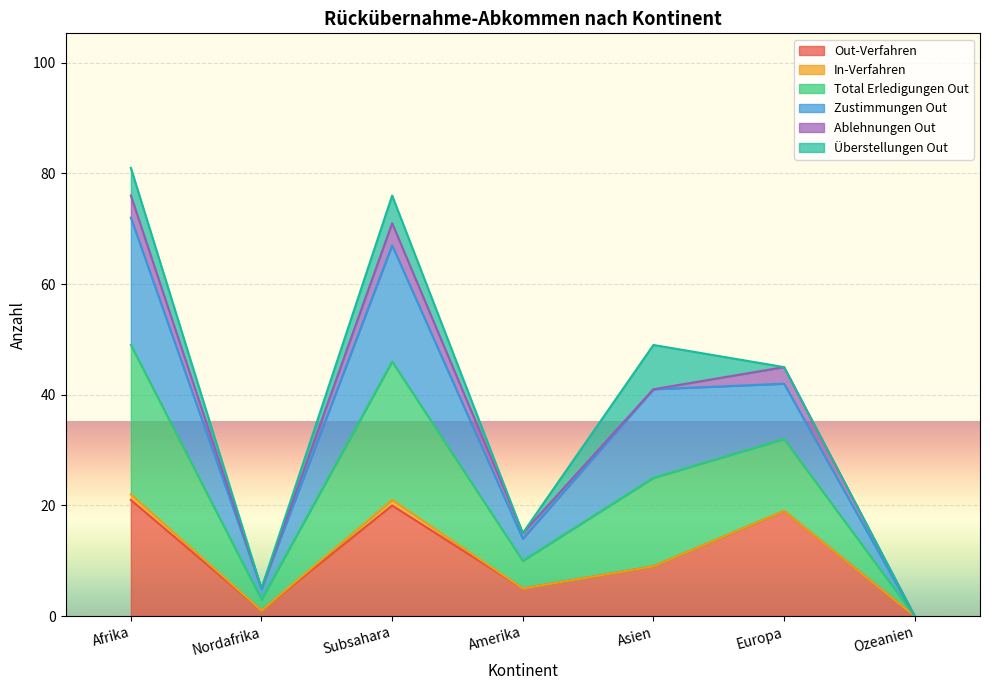

True or false: Out-Verfahren and Total Erledigungen Out intersect in this chart.

False